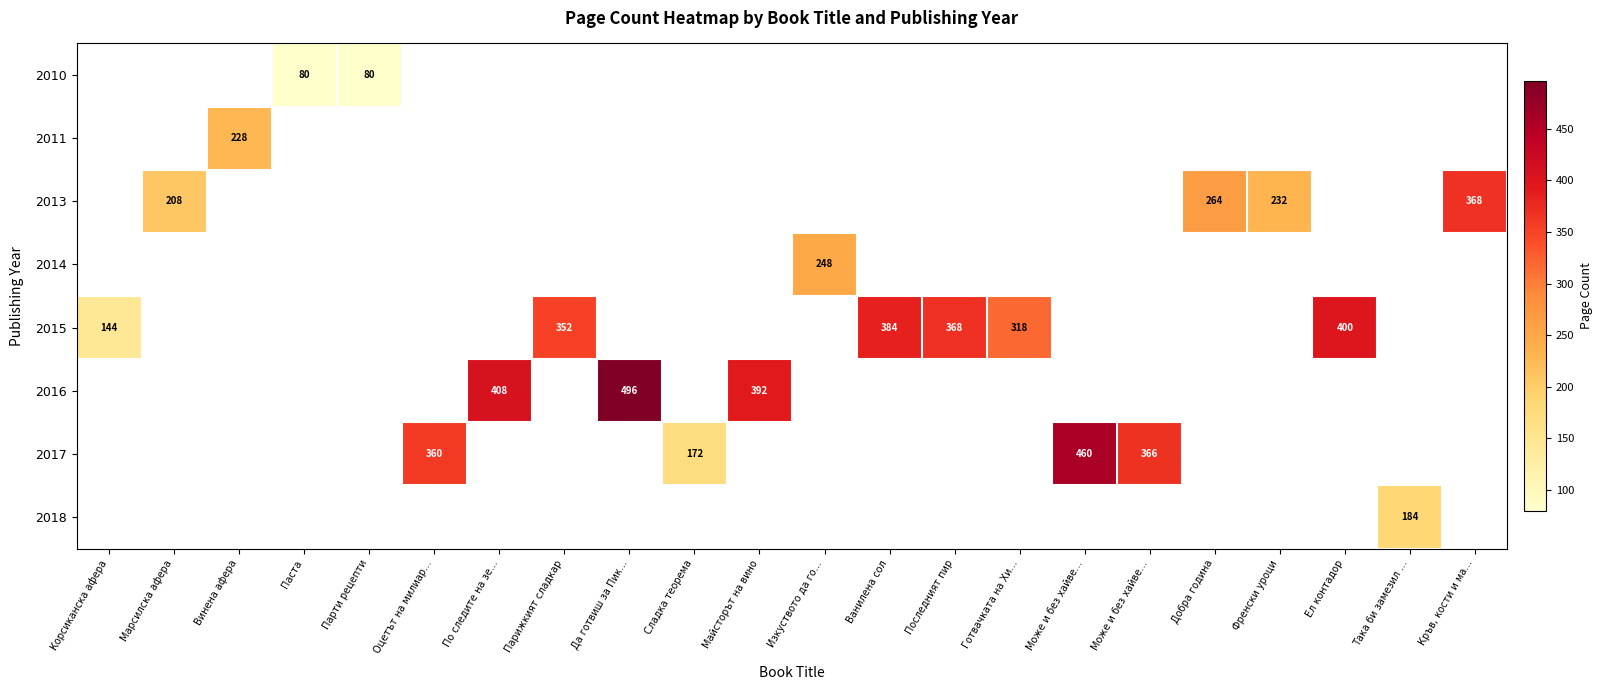

Count the number of data series in this chart.

8